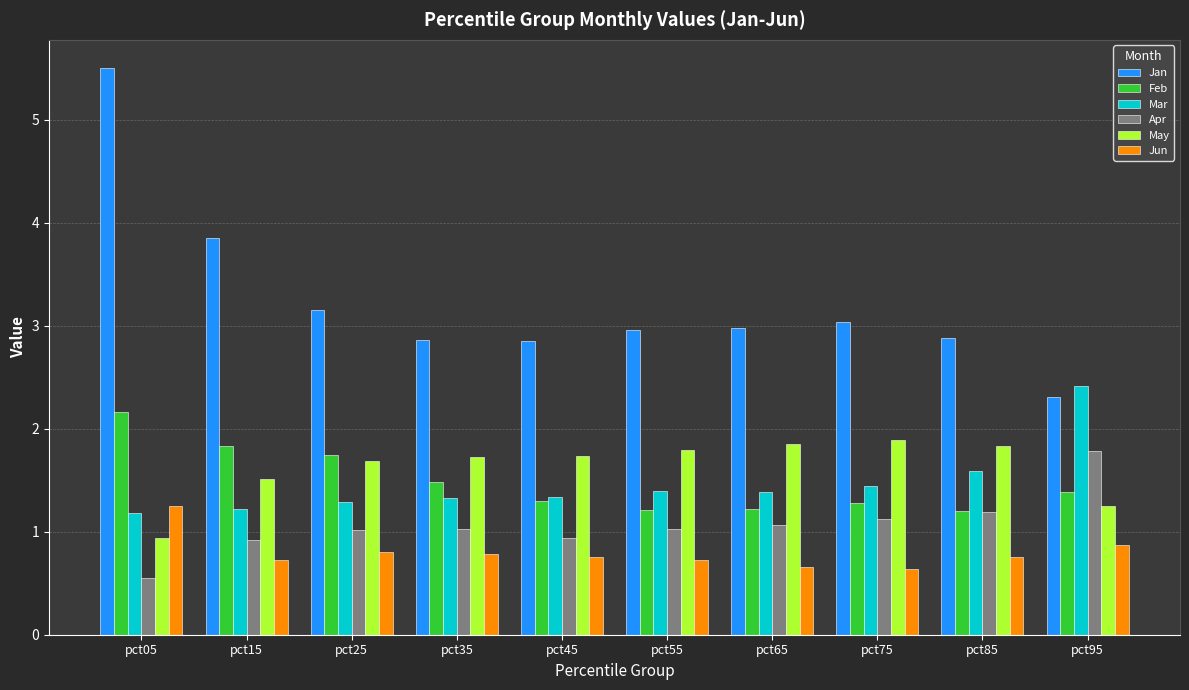

True or false: Jun has a value of 1.0 at pct45.

False